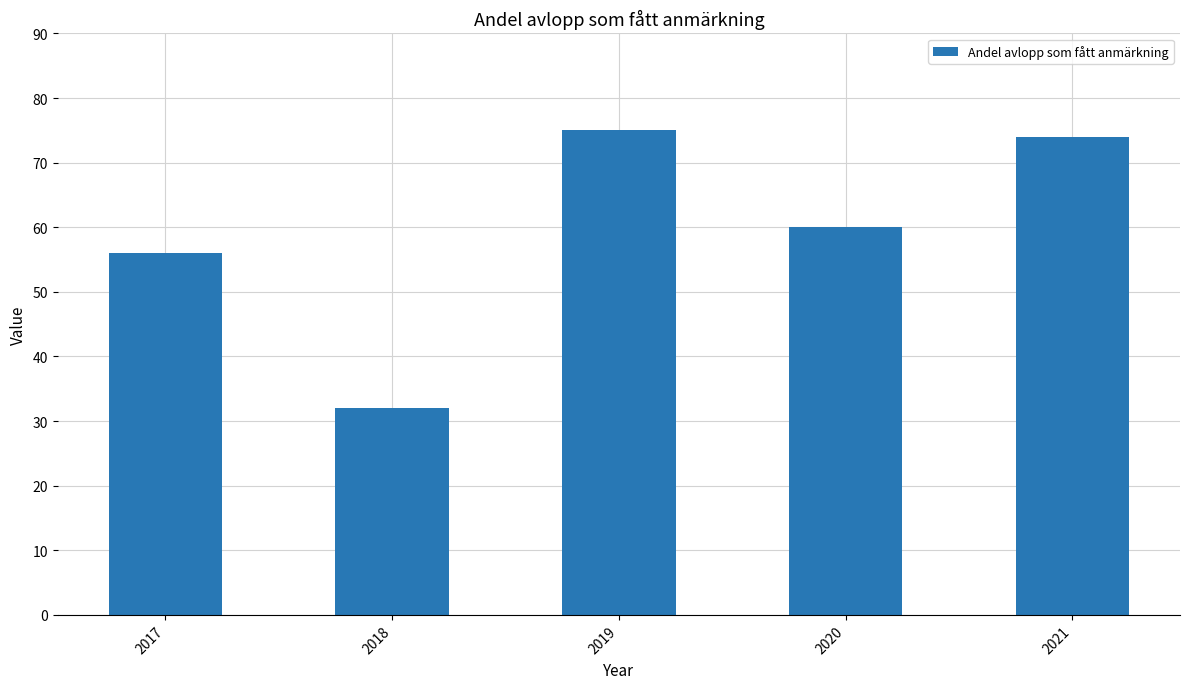

What is the change in value from 2017 to 2018?

-24